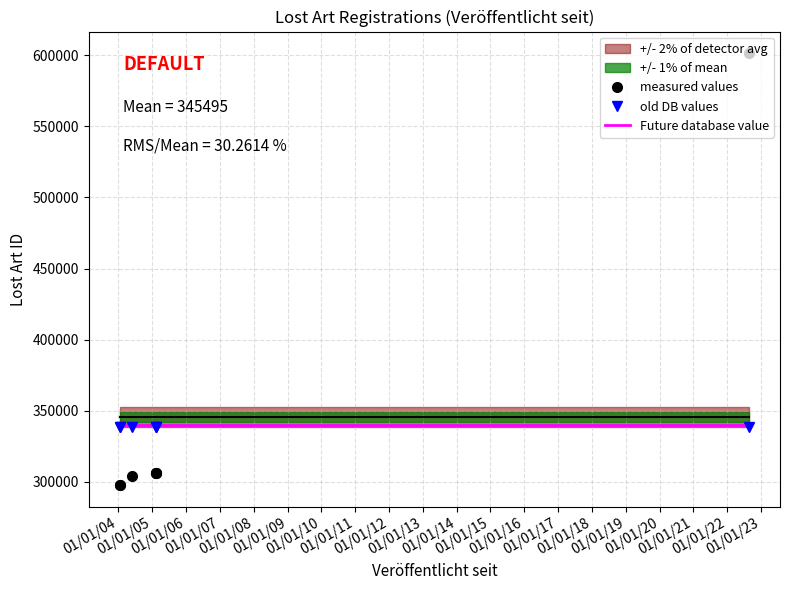

Which series has the largest total across all categories?

measured values